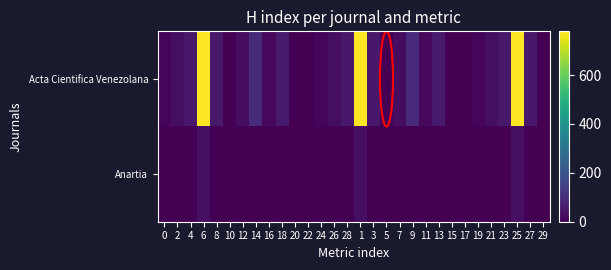

How many data points does each series have?

30